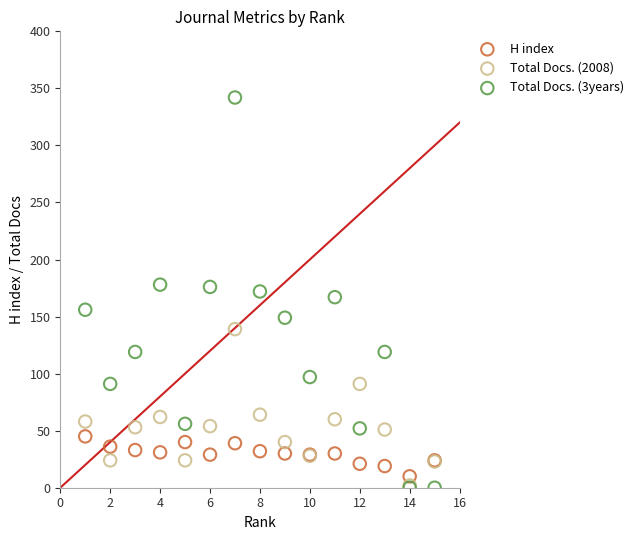

What are all the series names shown in the legend?

H index, Total Docs. (2008), Total Docs. (3years)